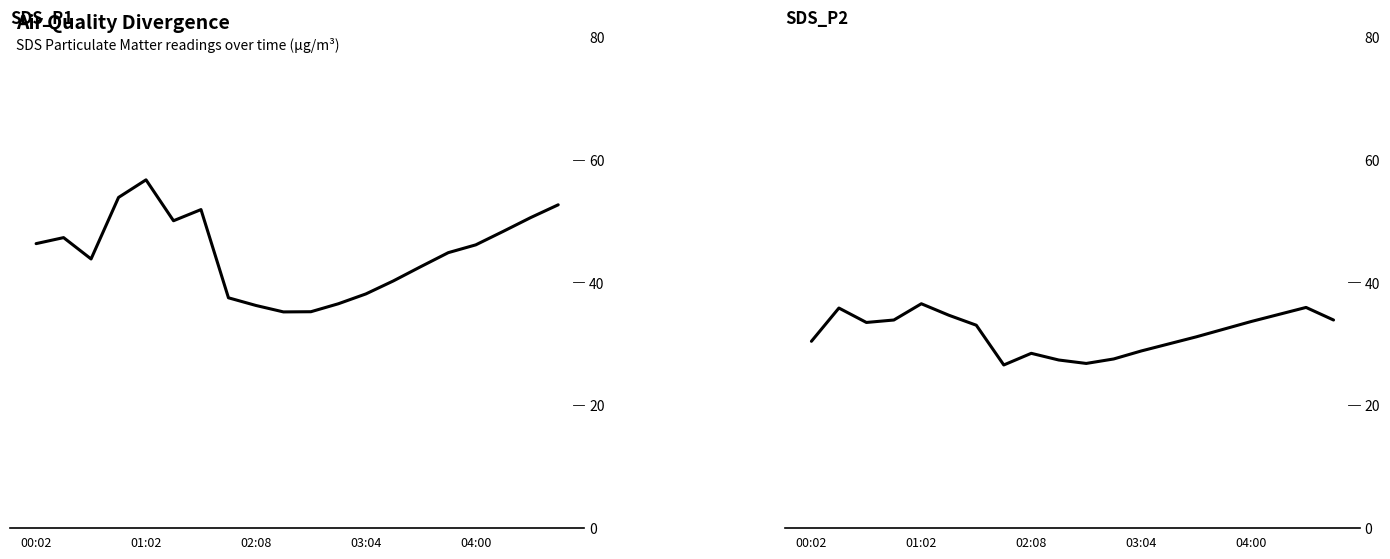

What is the lowest value of the SDS_P1 series?

35.2